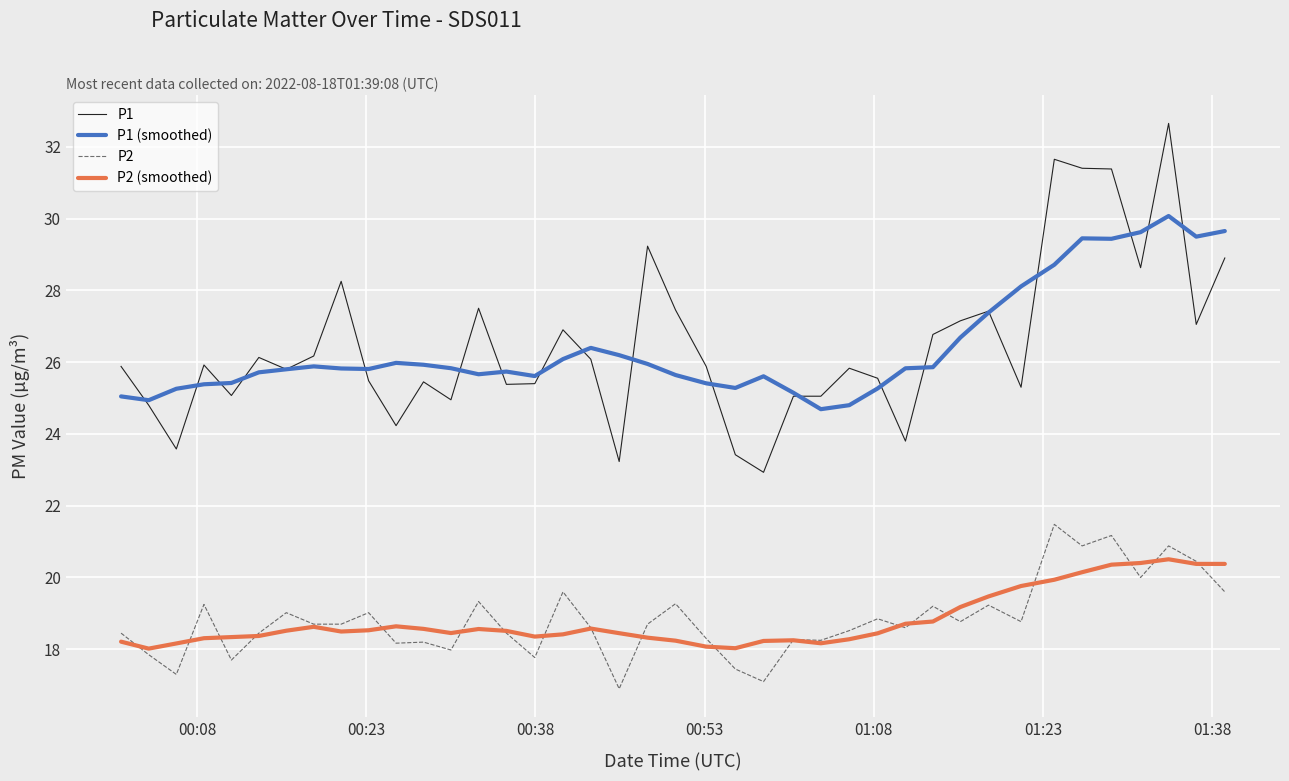

Which series has the largest range (max minus min)?

P1